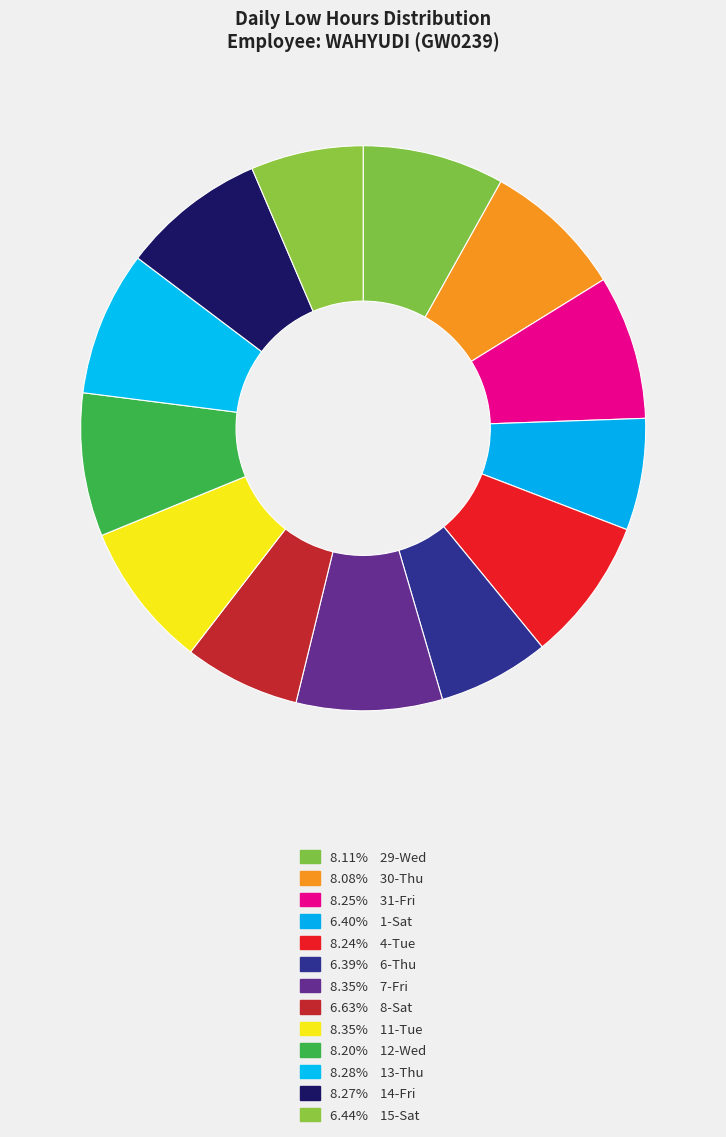

How many segments does this pie chart have?

13